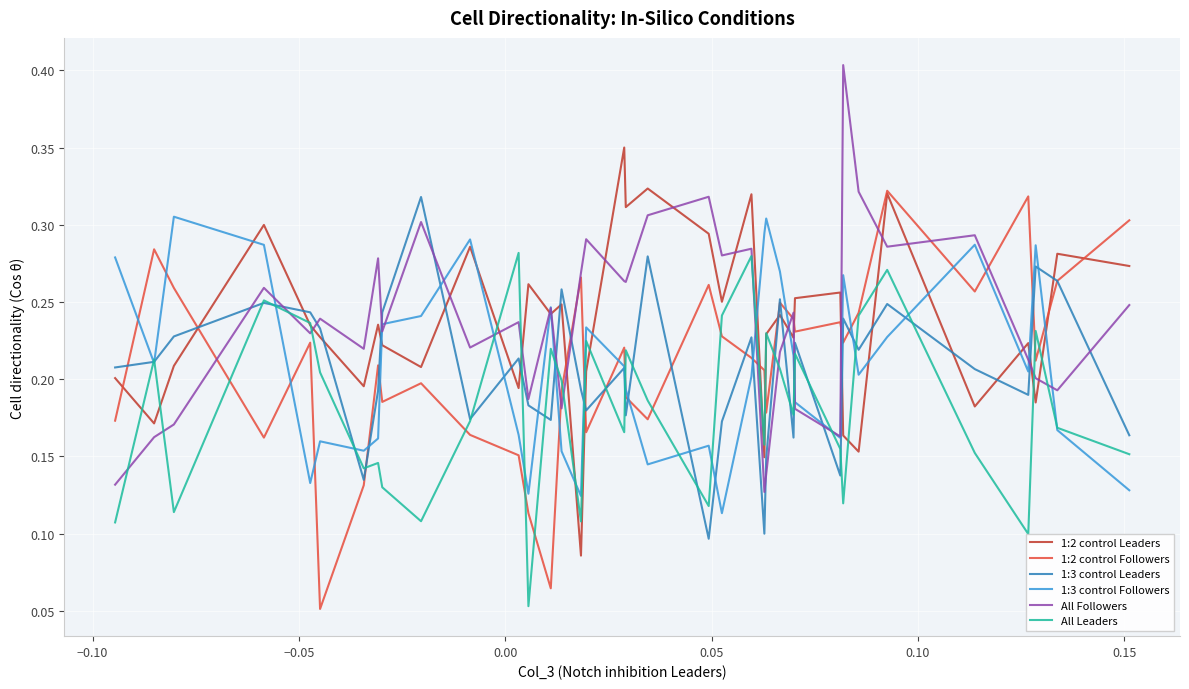

True or false: All Leaders and All Followers intersect in this chart.

True